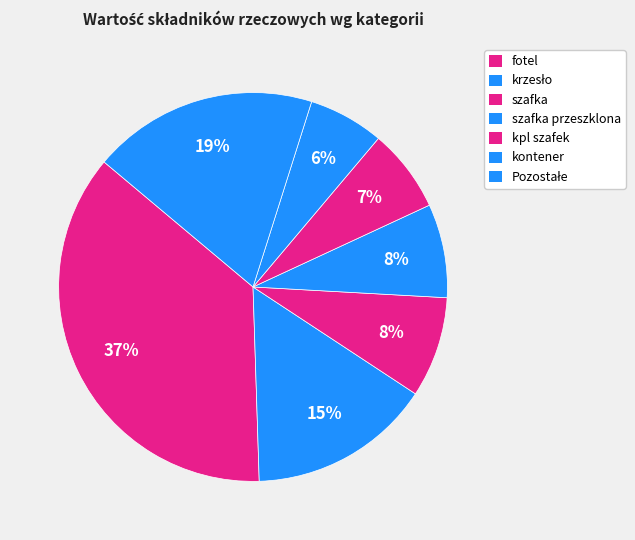

Count the number of slices in the pie.

7